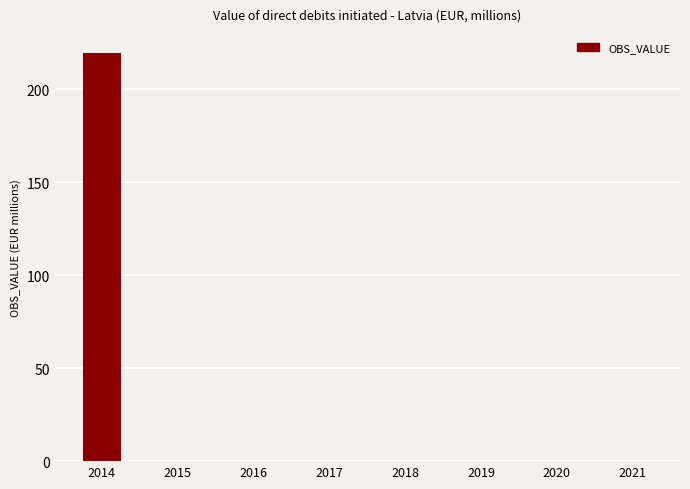

What is the sum of the values at 2017 and 2014?

219.4